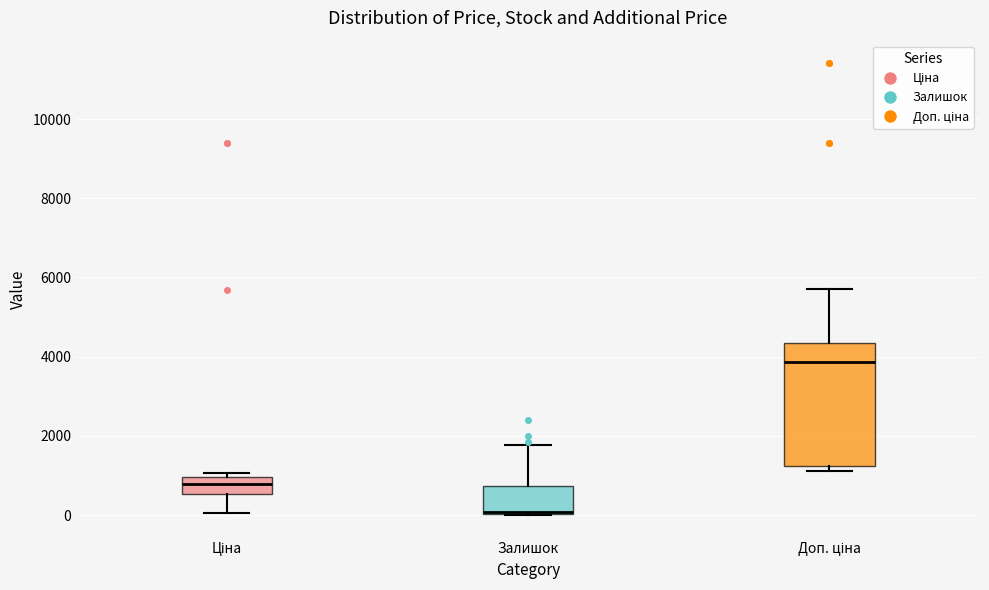

Reading left to right, read every box against the y-axis: the position of its median line, the range the box covers, and the ends of its whiskers. The values are not printed on the chart, so give them approximately, as read against the axis.

Ціна: median 800, box 600 to 1000, whiskers 0 to 1000 (just above the box's upper edge)
Залишок: median 0 (just above the box's lower edge), box 0 to 800, whiskers 0 to 1800
Доп. ціна: median 3800, box 1200 to 4400, whiskers 1200 (just below the box's lower edge) to 5800